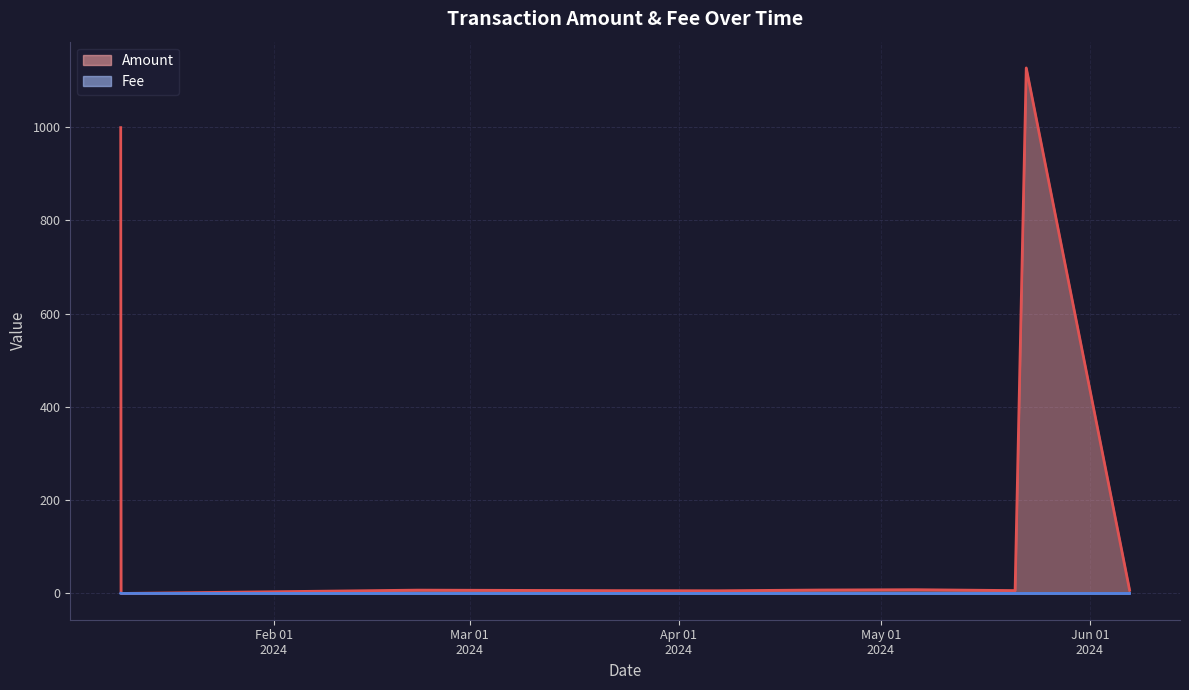

How many values in the Amount series exceed 7?

6